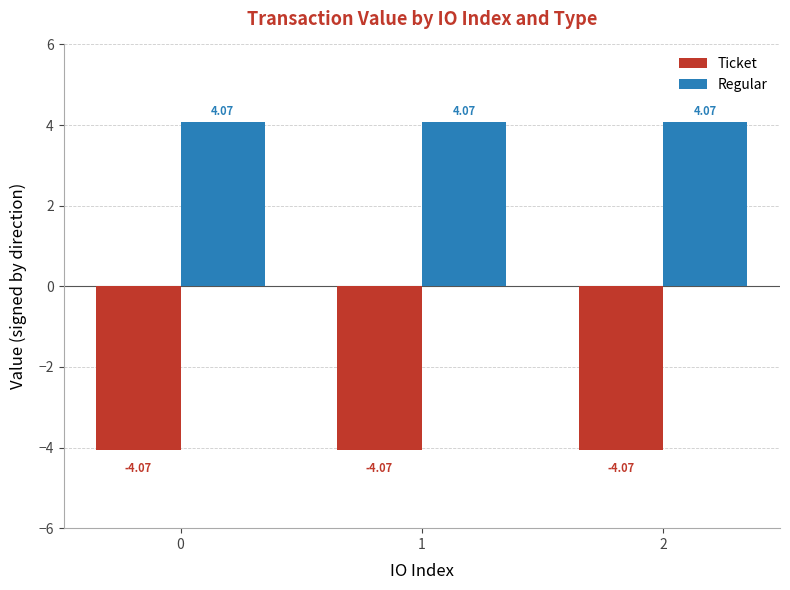

What is the spread (max minus min) of values at 2?

8.1